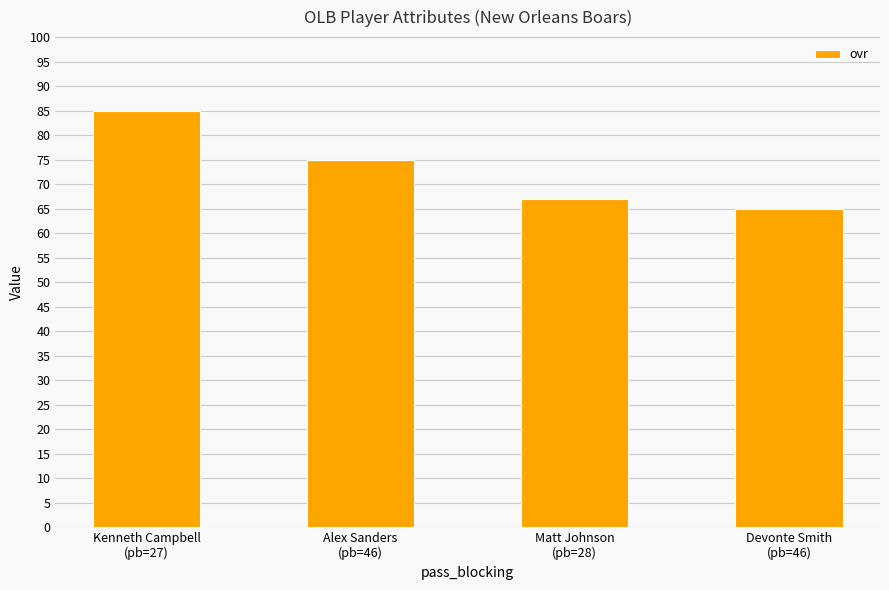

Rank the categories by value from lowest to highest.

Devonte Smith
(pb=46), Matt Johnson
(pb=28), Alex Sanders
(pb=46), Kenneth Campbell
(pb=27)